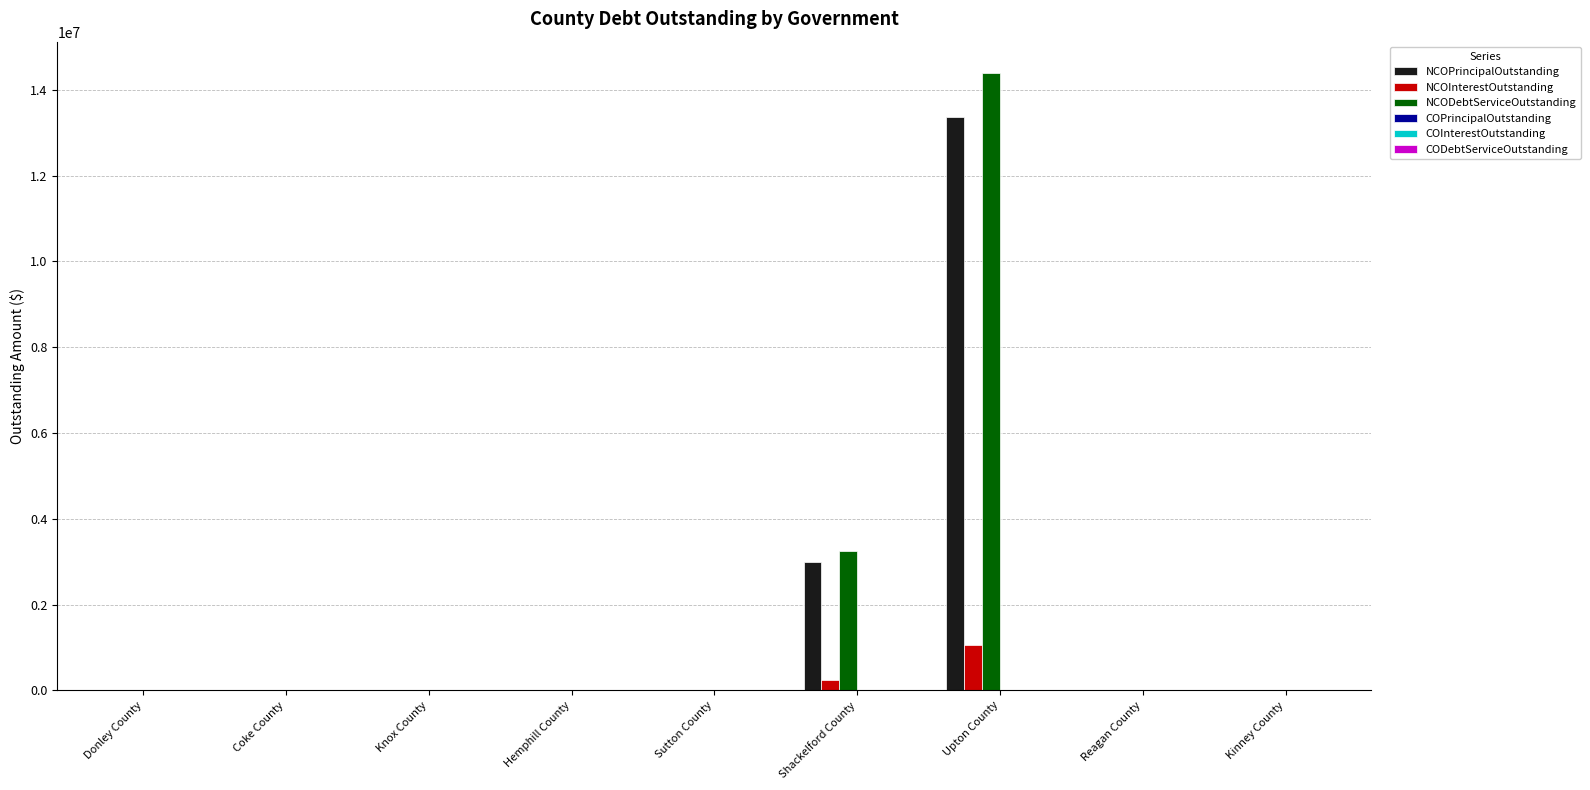

At which category is the sum across all series the highest?

Upton County